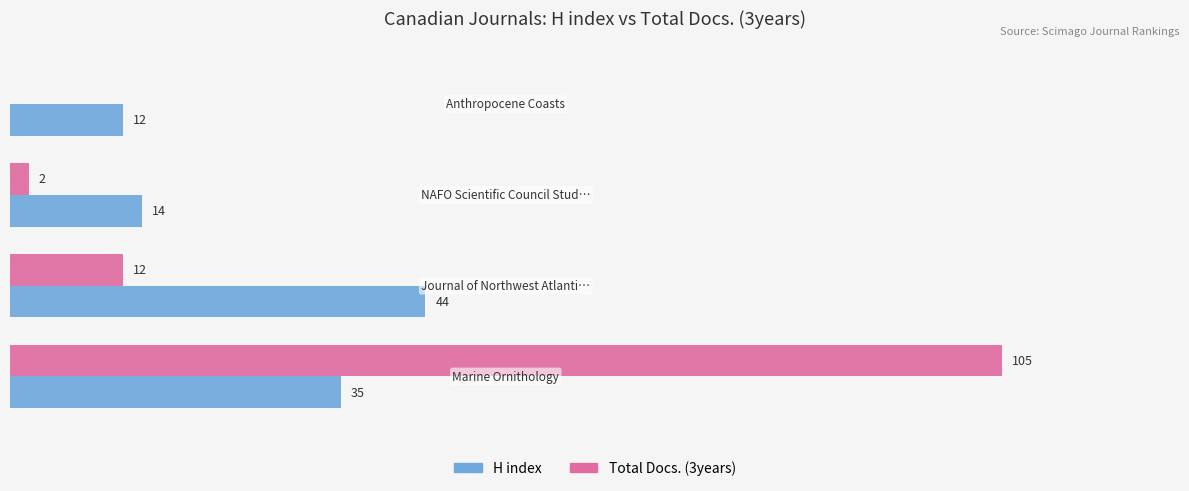

Which series has the largest total across all categories?

Total Docs. (3years)